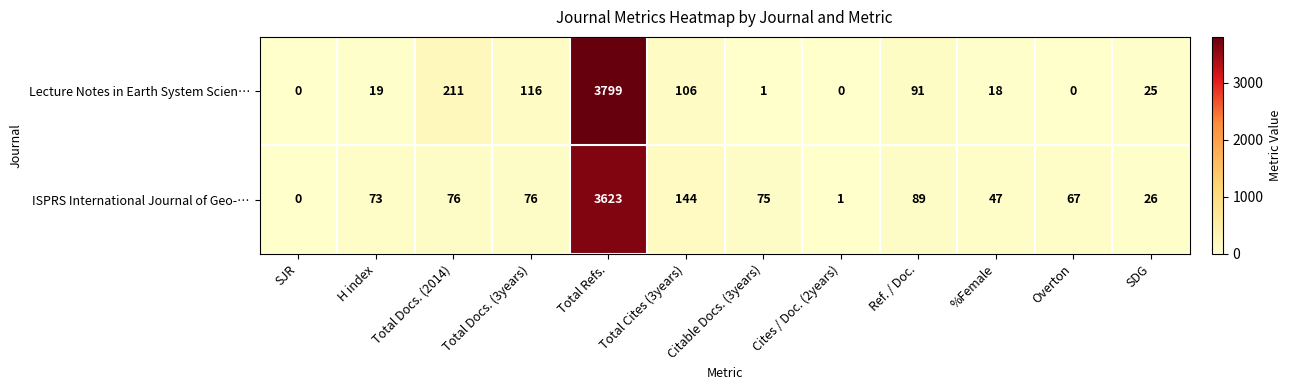

What is the sum of the Lecture Notes in Earth System Scien… values at Overton and Total Cites (3years)?

106